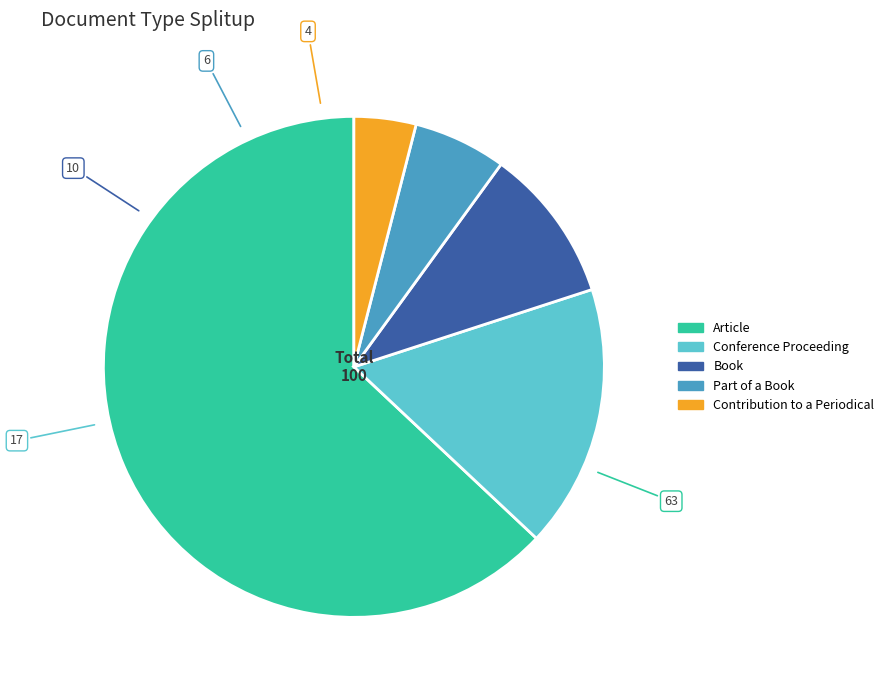

Combined, do Book and Contribution to a Periodical account for over 50%?

No